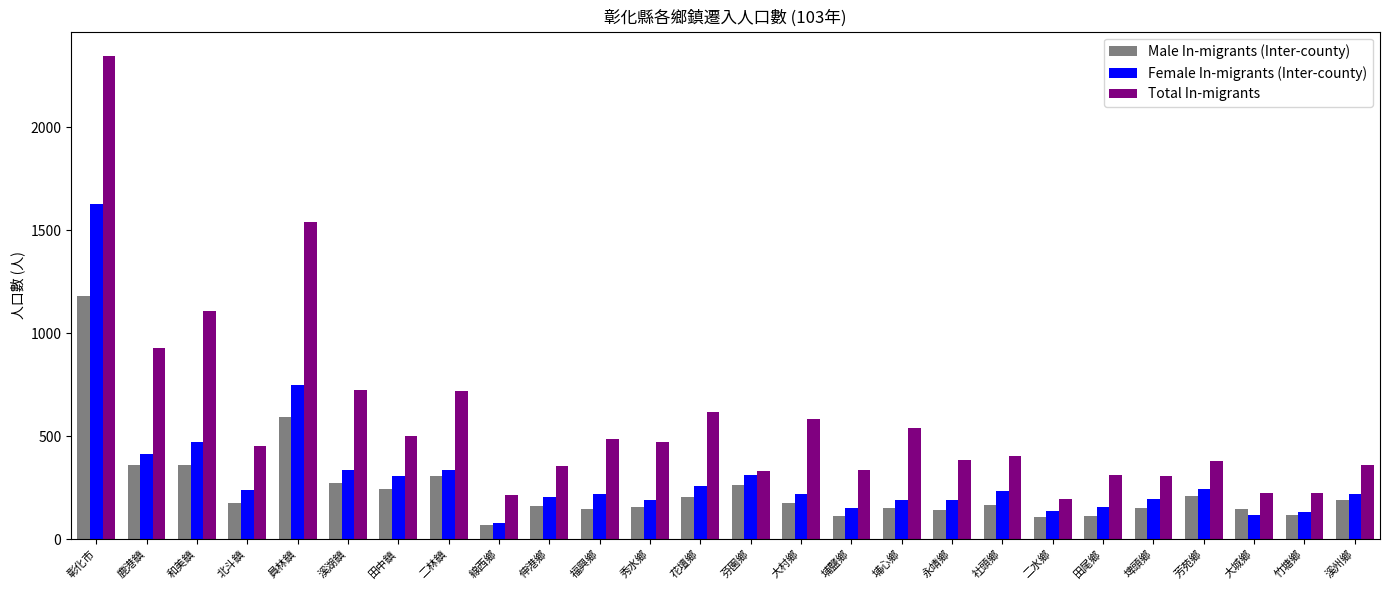

The value of Male In-migrants (Inter-county) at 秀水鄉 is 44. True or false?

False